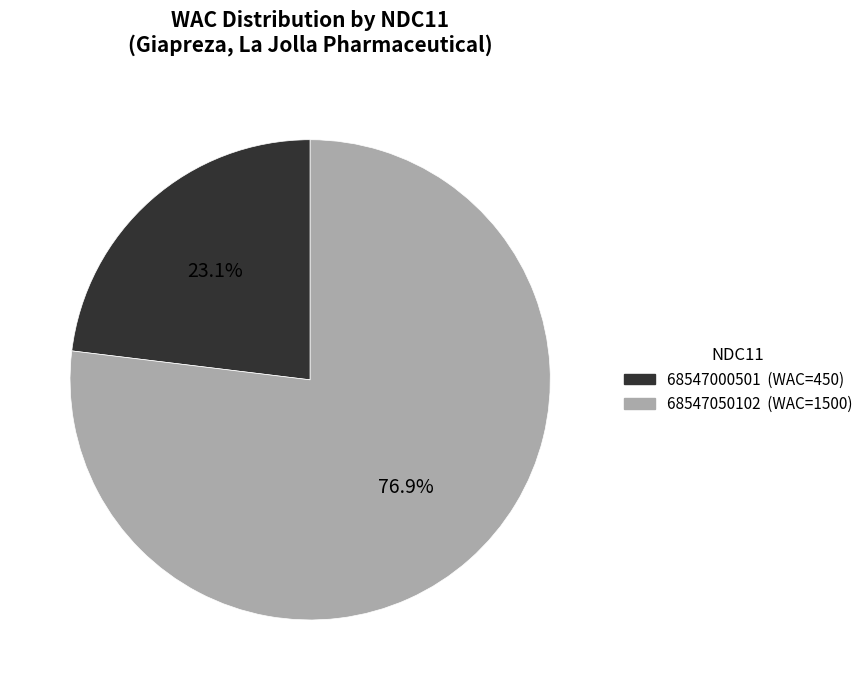

Does 68547050102 represent more than half of the total?

Yes